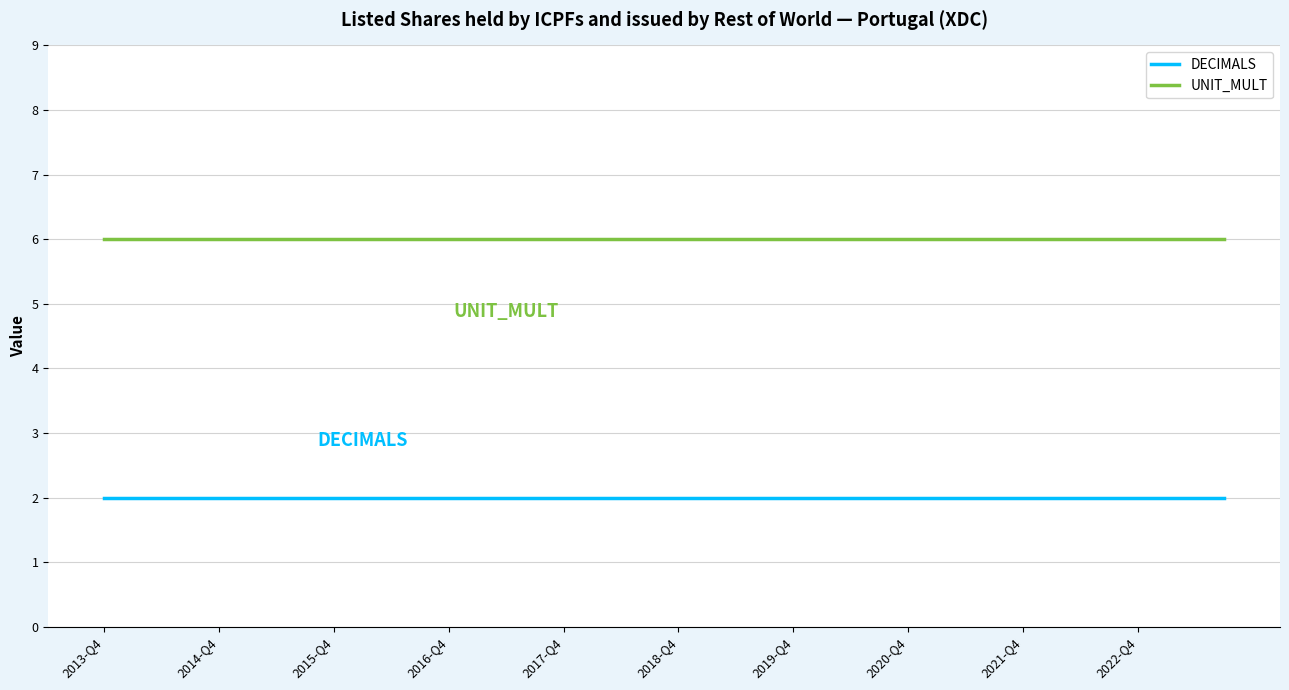

List the series in order of their overall mean, lowest first.

DECIMALS, UNIT_MULT